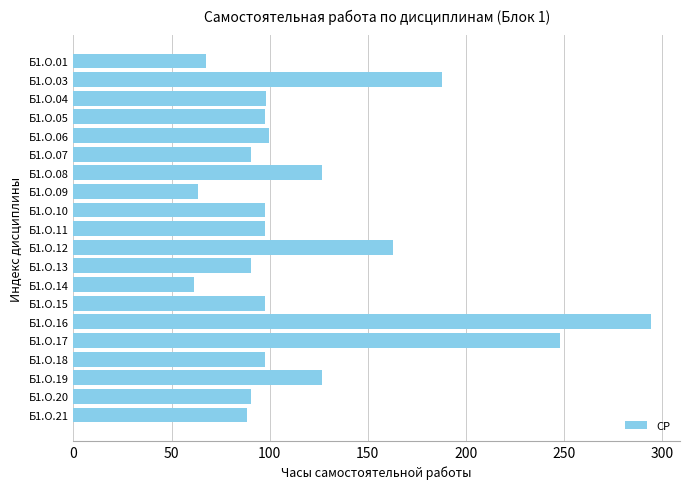

Where is the data nearest to the value 178?

Б1.О.03